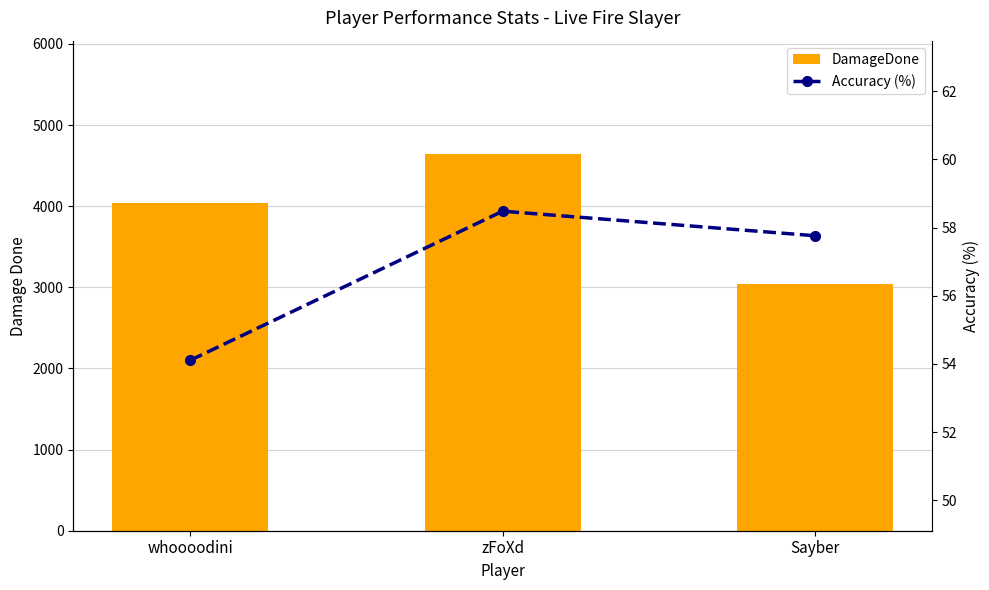

Reading left to right, transcribe all the data shown in this chart.

DamageDone: 4034.0	4646.0	3044.0
Accuracy (%): 54.1	58.5	57.8